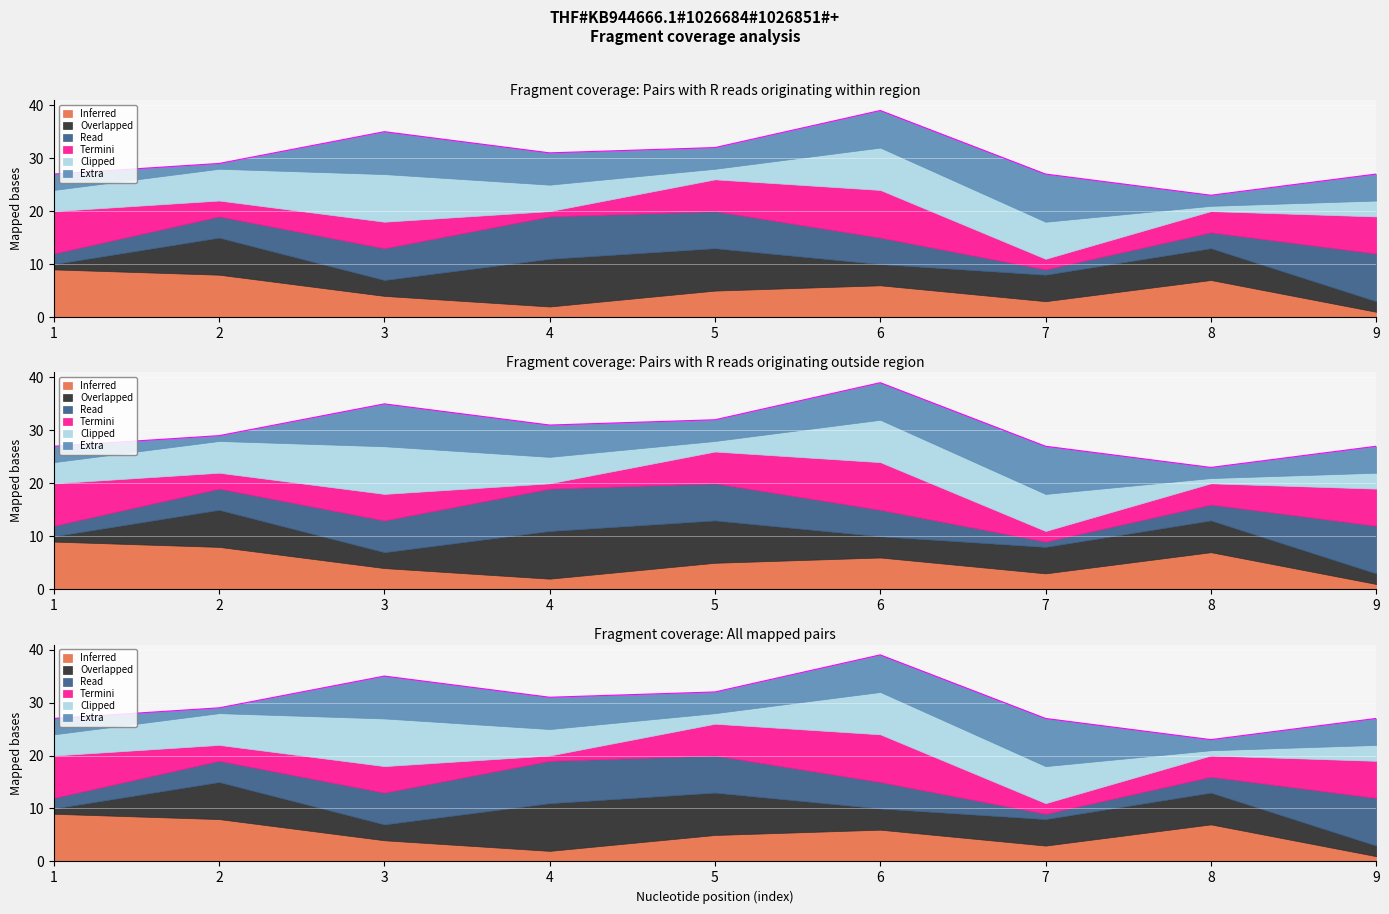

How many lines are shown in the chart?

6